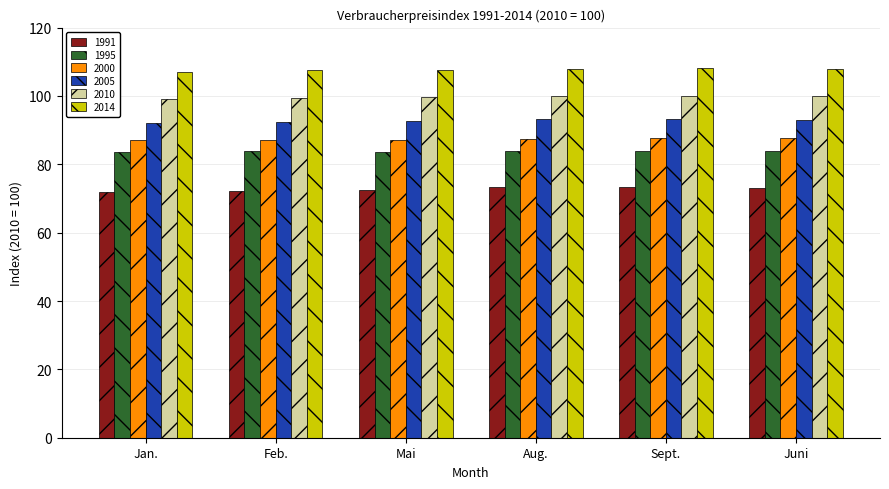

What is the value of the 2014 bar at the 3rd from the left?

107.6